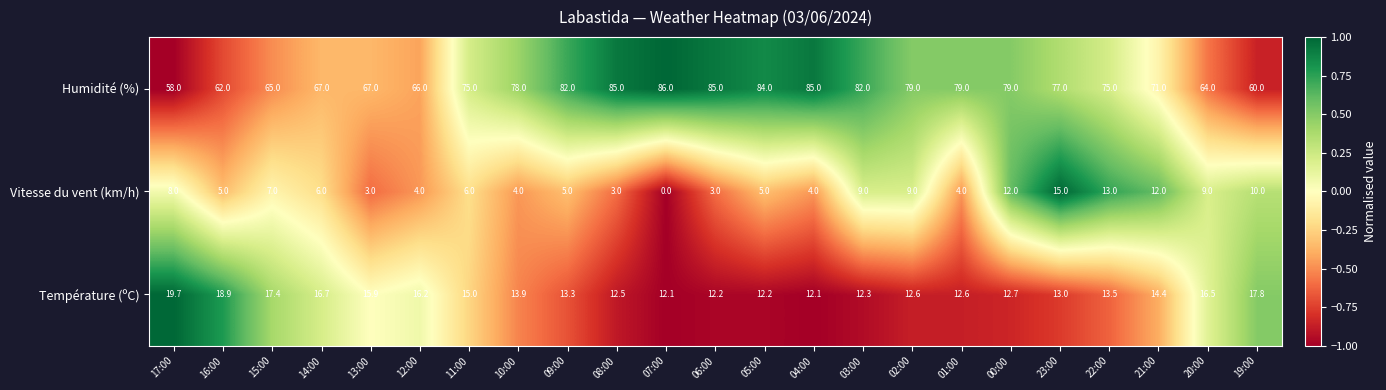

What is the greatest value displayed?

86.0